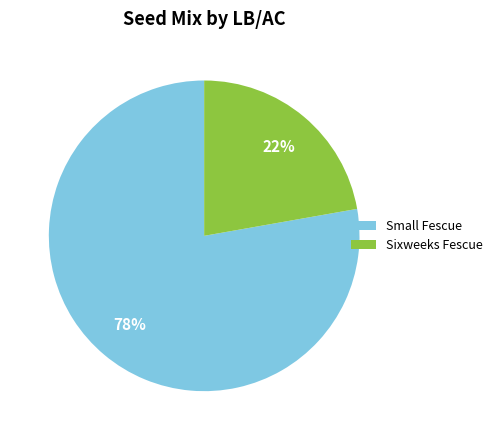

Which slice is the largest?

Small Fescue